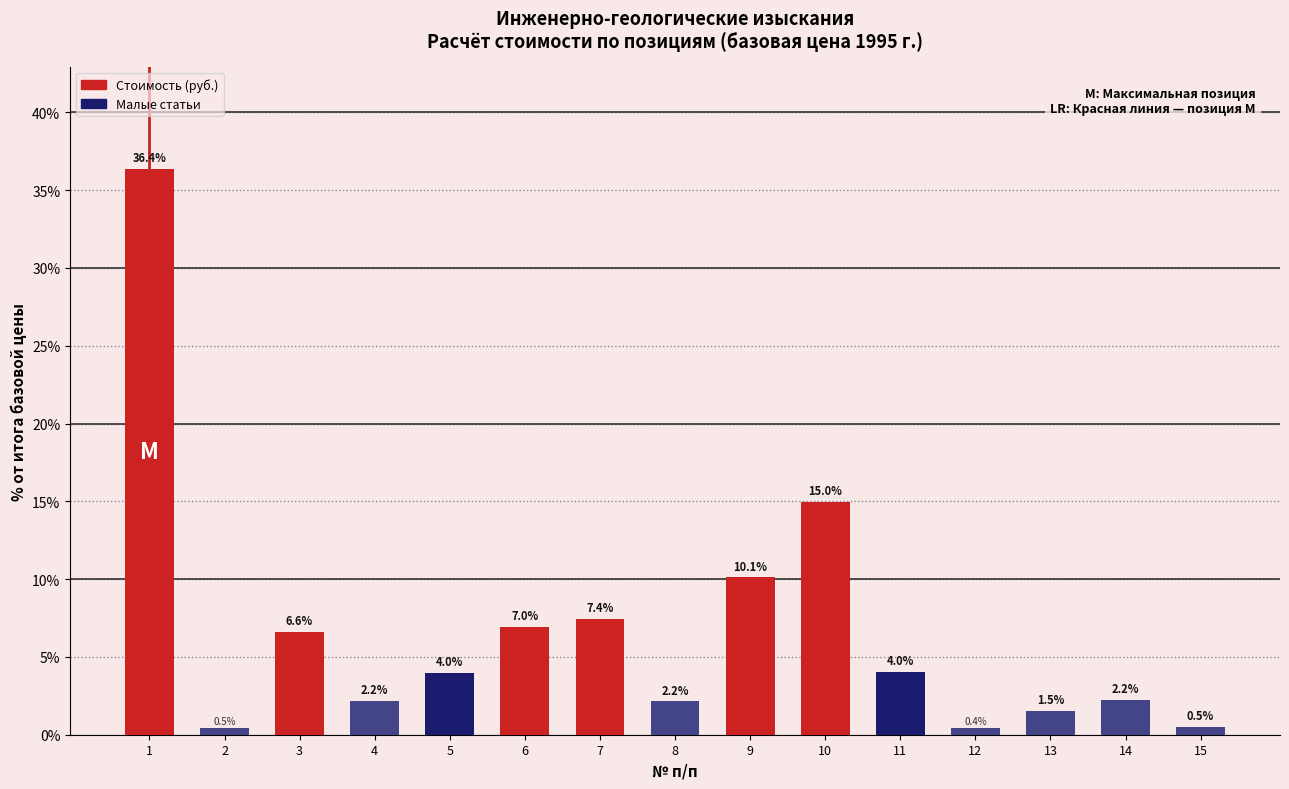

Which category has the highest value across all series?

1